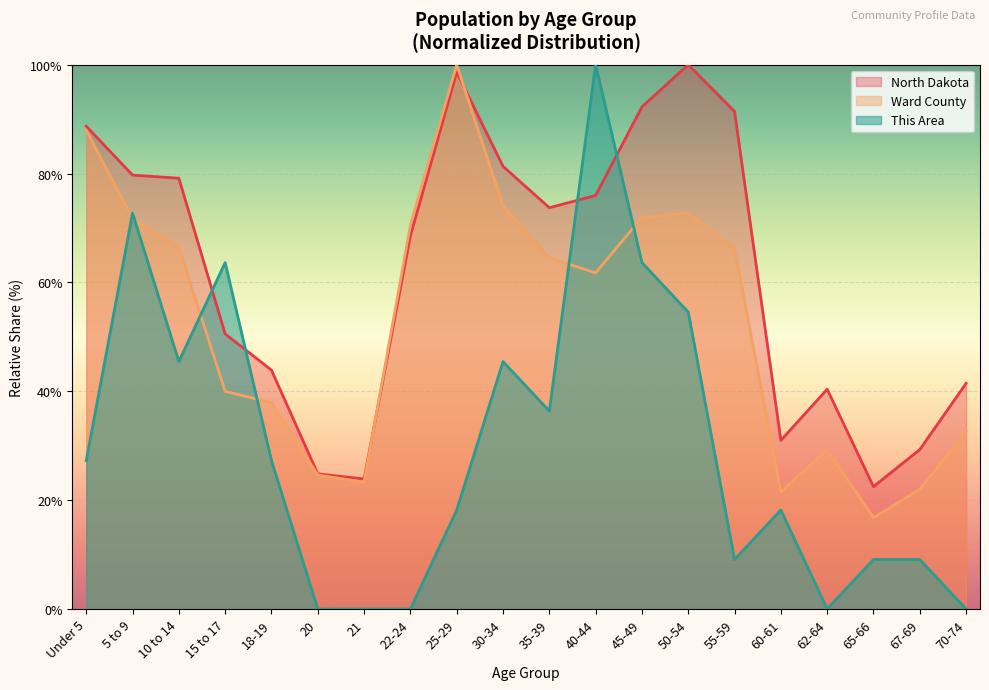

Does the chart display data point markers on the line(s)?

No